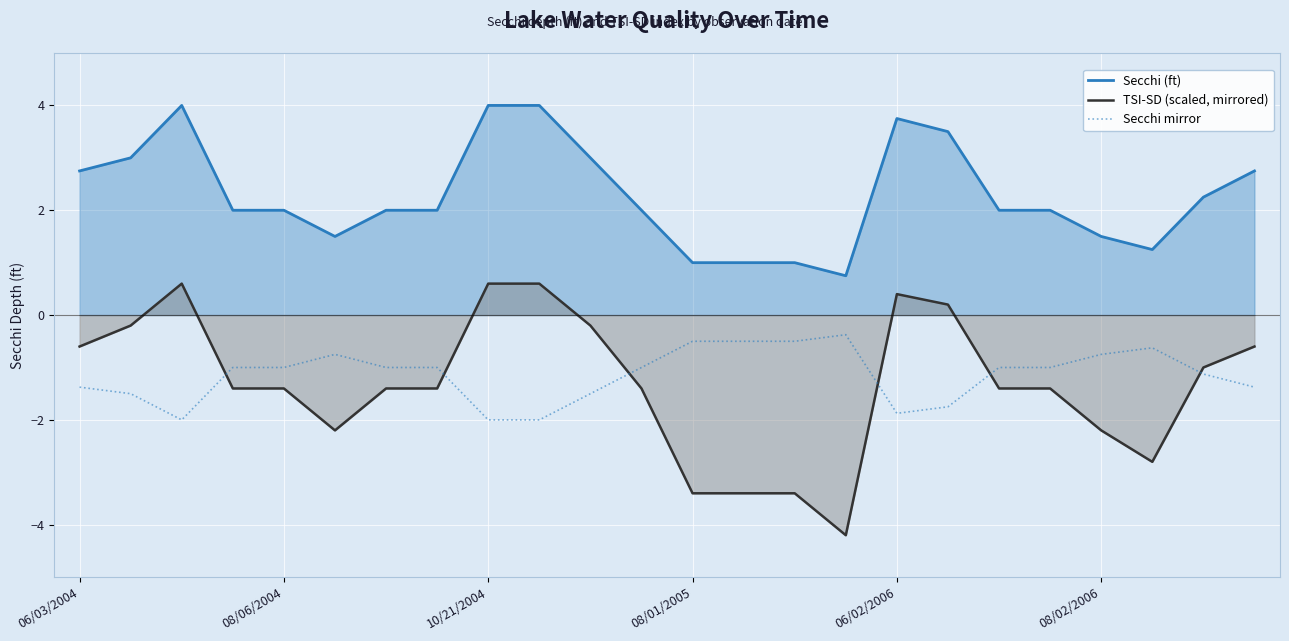

What is the total value across all series at 06/03/2004?

0.8